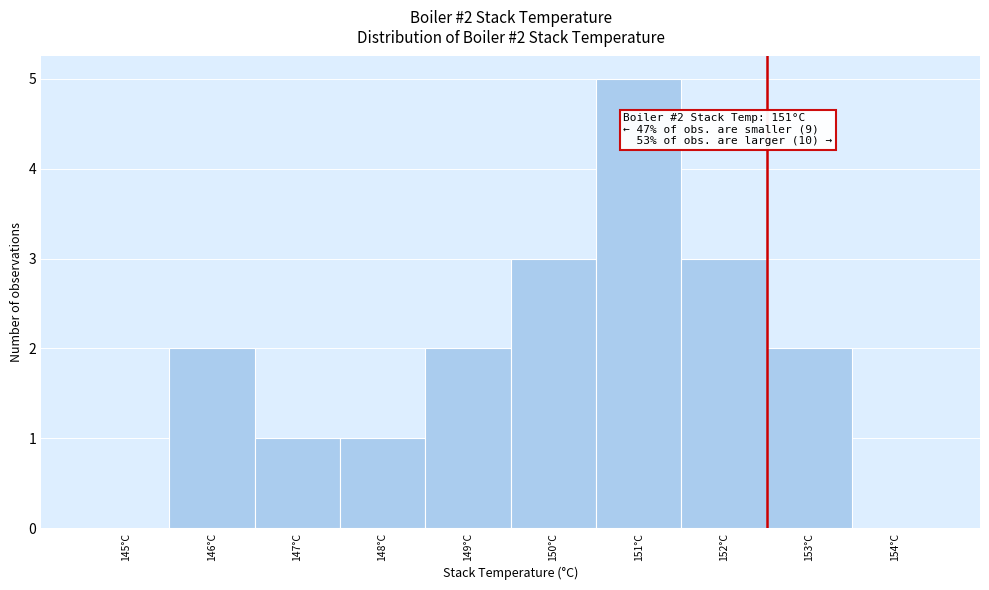

Reading left to right, list all the values displayed in this chart.

145°C=0	146°C=2	147°C=1	148°C=1	149°C=2	150°C=3	151°C=5	152°C=3	153°C=2	154°C=0